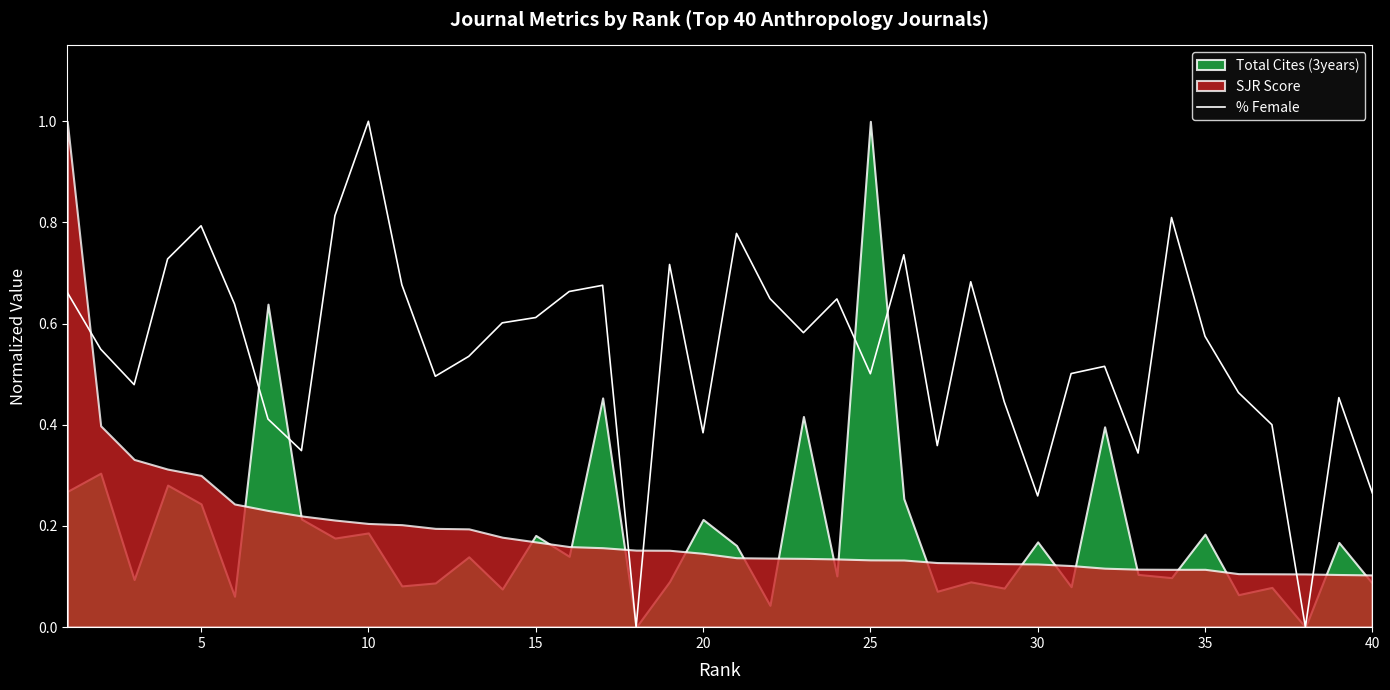

The % Female series shows 0.1 at 40. True or false?

False